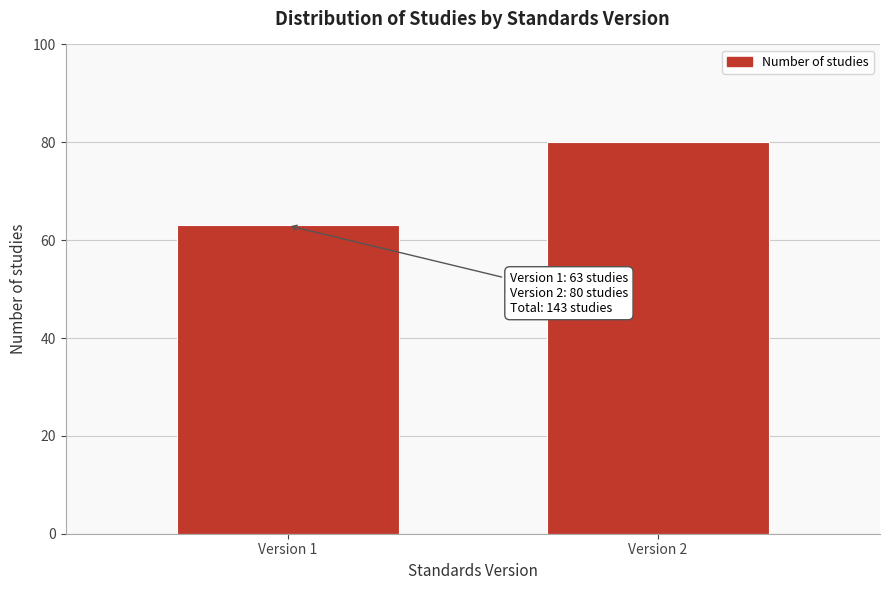

Reading right to left, what are all the values shown in this chart?

Version 2=80	Version 1=63